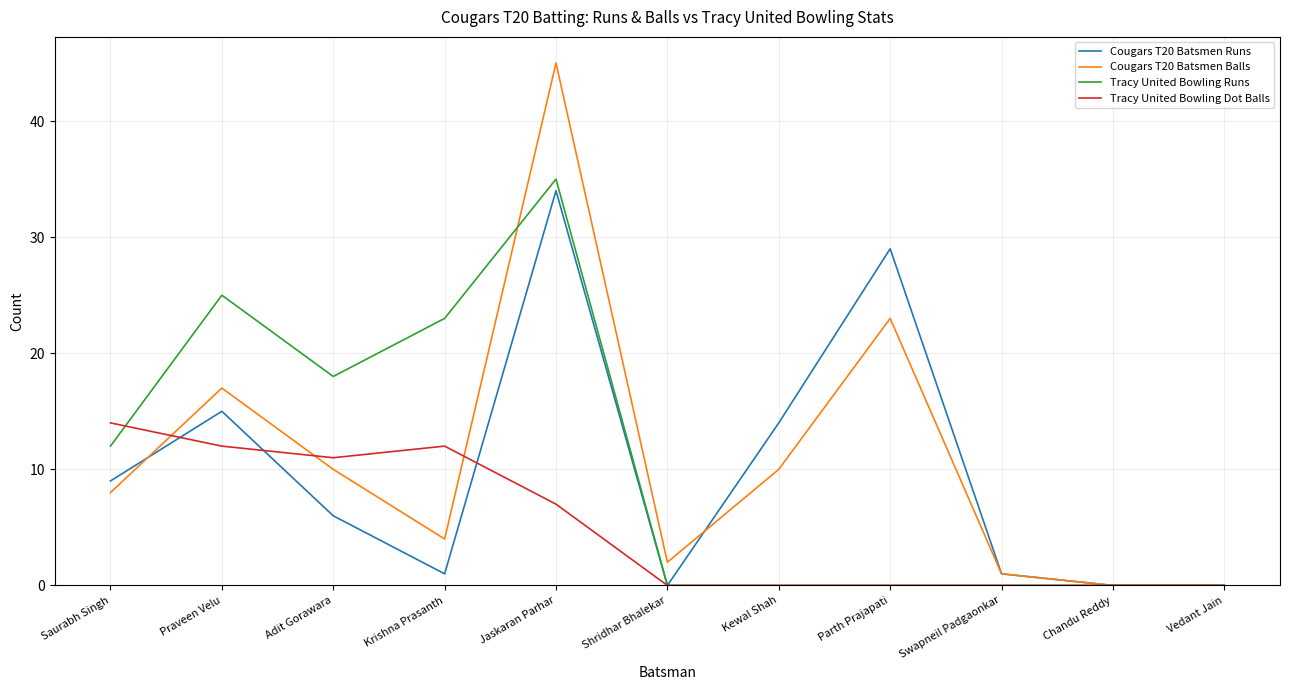

Is it true that Cougars T20 Batsmen Balls equals 45 at Jaskaran Parhar?

True